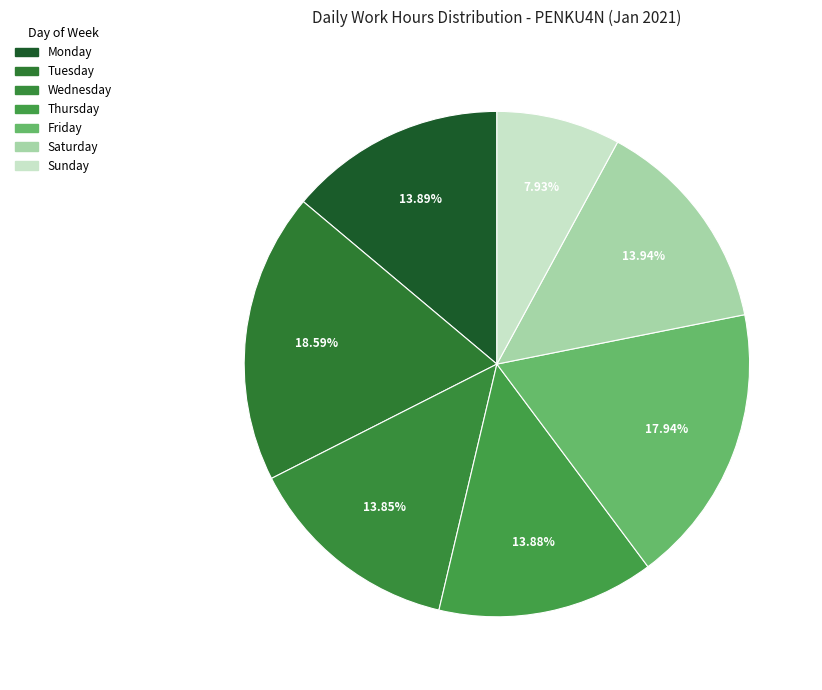

How many segments does this pie chart have?

7